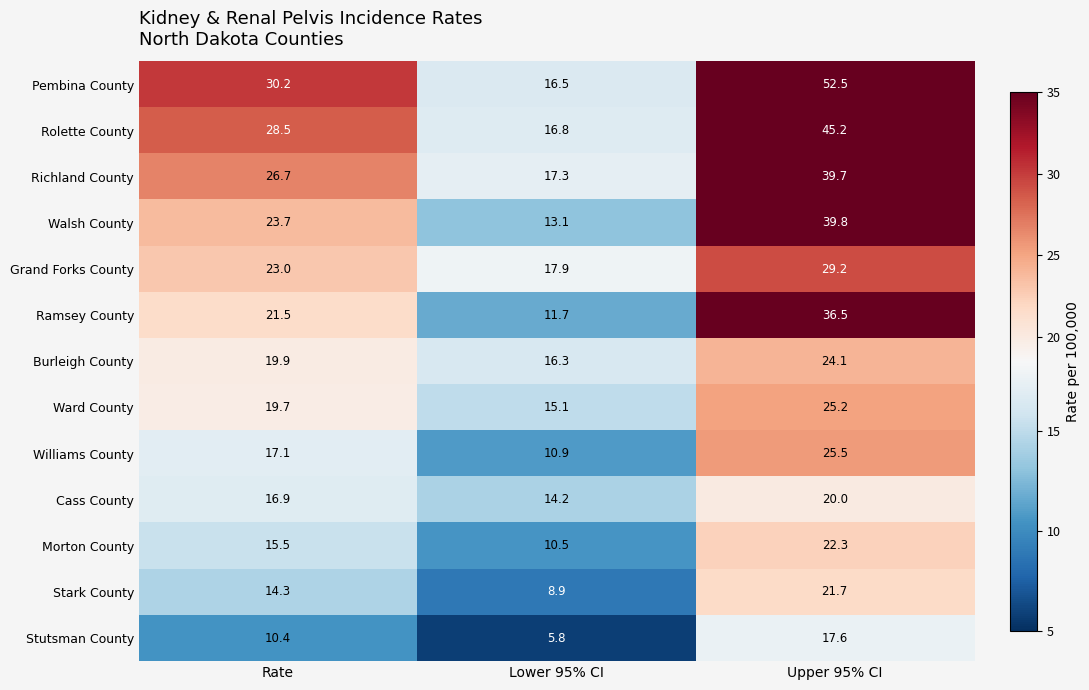

What is the difference between the maximum and minimum values in the Ramsey County series?

24.8